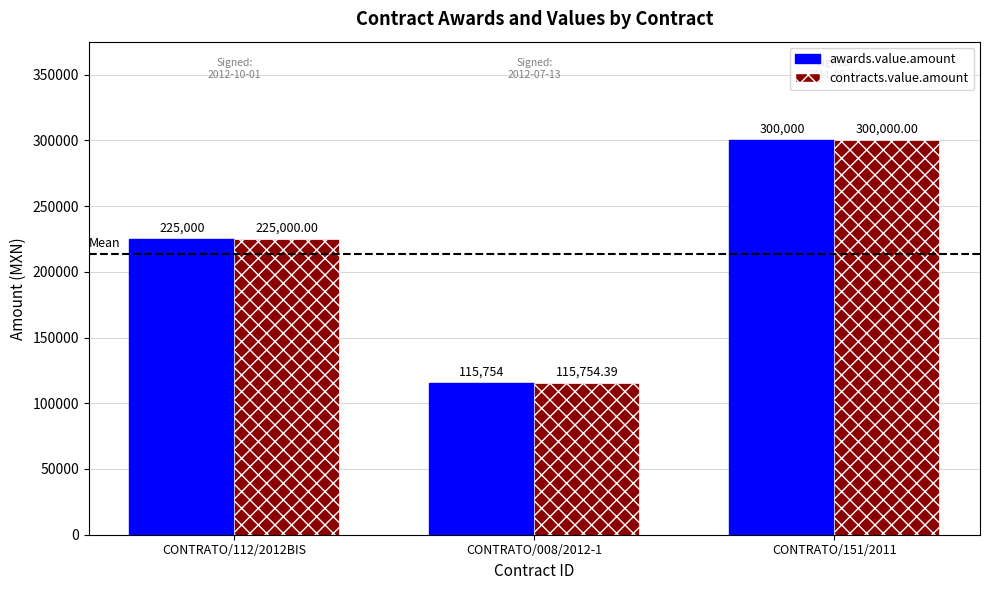

The value of contracts.value.amount at CONTRATO/151/2011 is 300000.0. True or false?

True